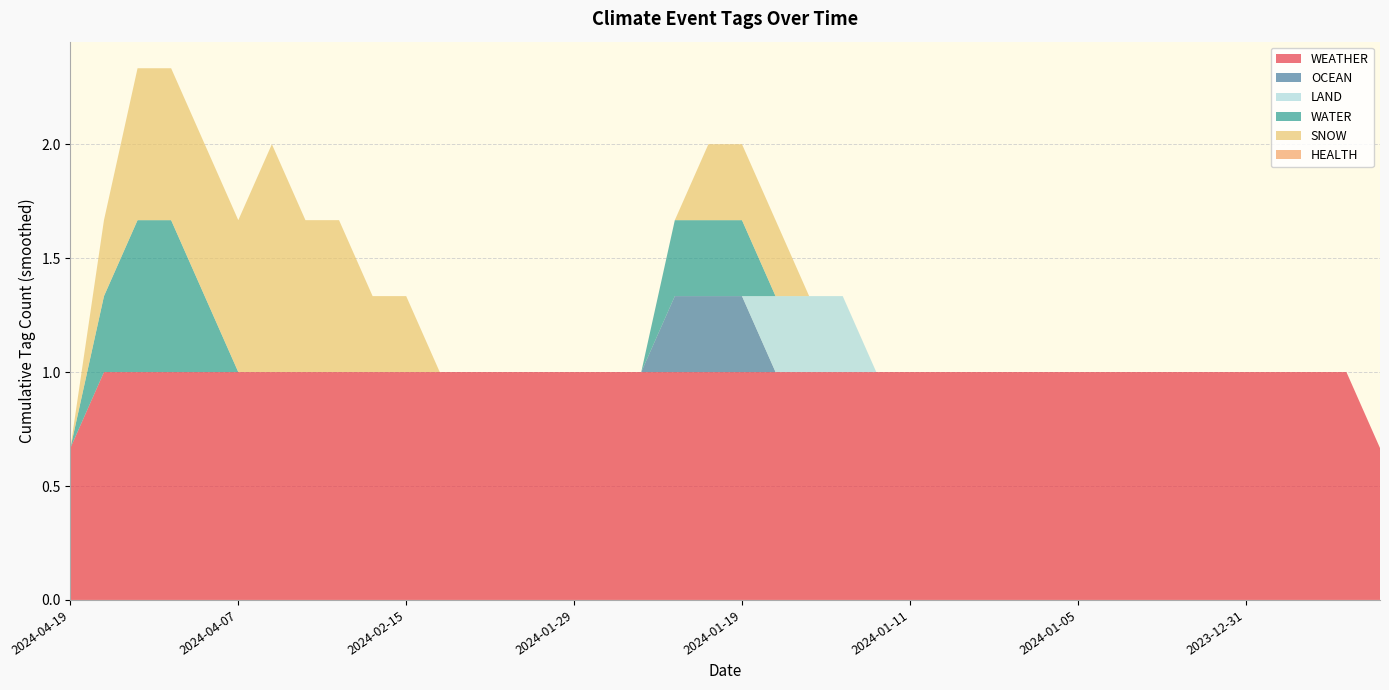

Reading left to right, transcribe all the data shown in this chart.

WEATHER: 1	1	1	1	1	1	1	1	1	1	1	1	1	1	1	1	1	1	1	1	1	1	1	1	1	1	1	1	1	1	1	1	1	1	1	1	1	1	1	1
OCEAN: 0	0	0	0	0	0	0	0	0	0	0	0	0	0	0	0	0	0	0	1	0	0	0	0	0	0	0	0	0	0	0	0	0	0	0	0	0	0	0	0
LAND: 0	0	0	0	0	0	0	0	0	0	0	0	0	0	0	0	0	0	0	0	0	0	1	0	0	0	0	0	0	0	0	0	0	0	0	0	0	0	0	0
WATER: 0	0	1	1	0	0	0	0	0	0	0	0	0	0	0	0	0	0	0	1	0	0	0	0	0	0	0	0	0	0	0	0	0	0	0	0	0	0	0	0
SNOW: 0	0	1	1	0	1	1	1	0	1	0	0	0	0	0	0	0	0	0	0	1	0	0	0	0	0	0	0	0	0	0	0	0	0	0	0	0	0	0	0
HEALTH: 0	0	0	0	0	0	0	0	0	0	0	0	0	0	0	0	0	0	0	0	0	0	0	0	0	0	0	0	0	0	0	0	0	0	0	0	0	0	0	0